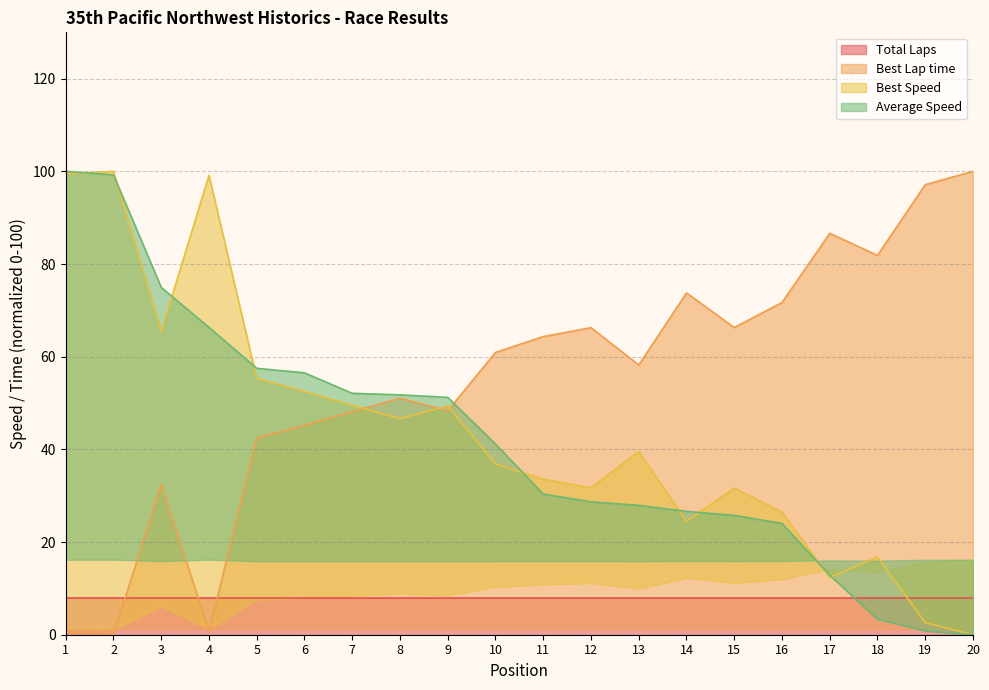

The value of Best Lap time at 17 is 144.5. True or false?

False